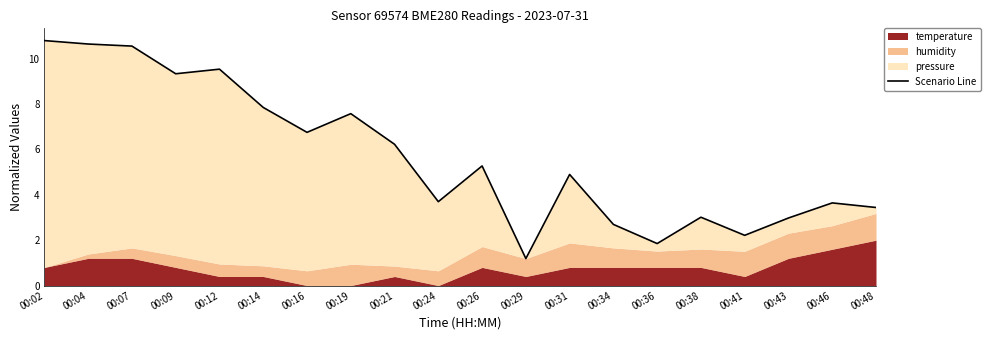

Rank the categories by value from highest to lowest.

00:02, 00:04, 00:07, 00:12, 00:09, 00:14, 00:19, 00:16, 00:21, 00:26, 00:31, 00:24, 00:46, 00:48, 00:38, 00:43, 00:34, 00:41, 00:36, 00:29